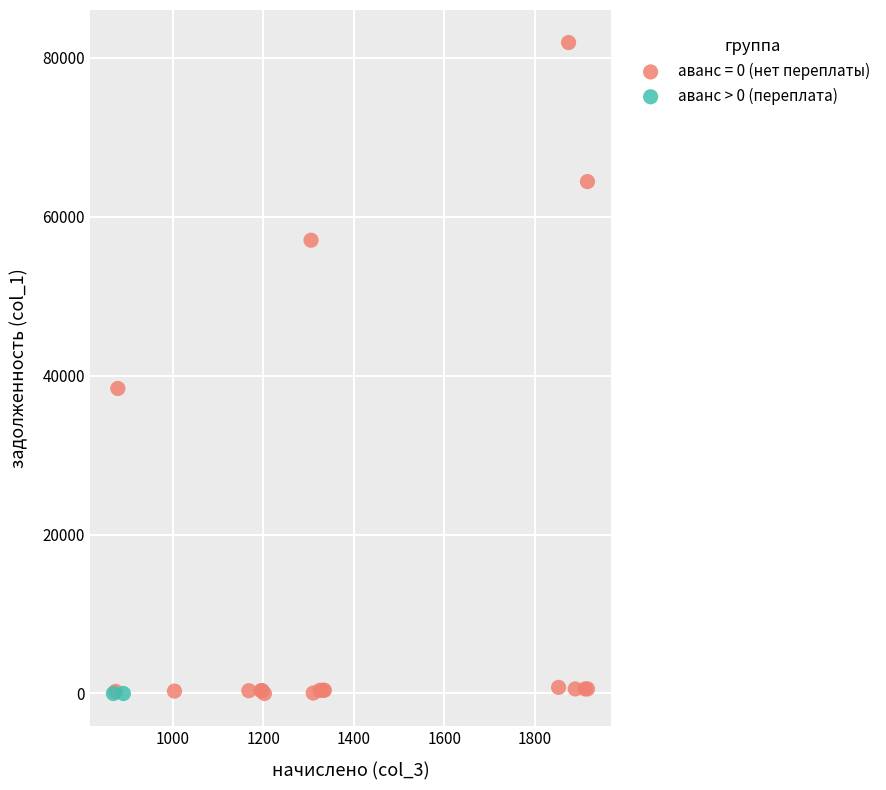

What are all the series names shown in the legend?

аванс = 0 (нет переплаты), аванс > 0 (переплата)